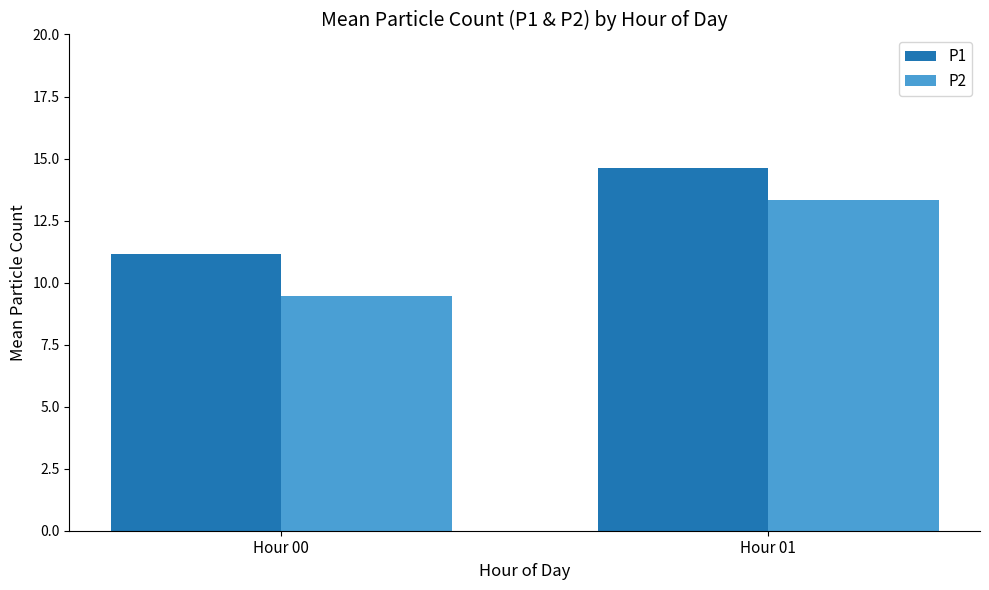

At which label does P1 reach its peak?

Hour 01